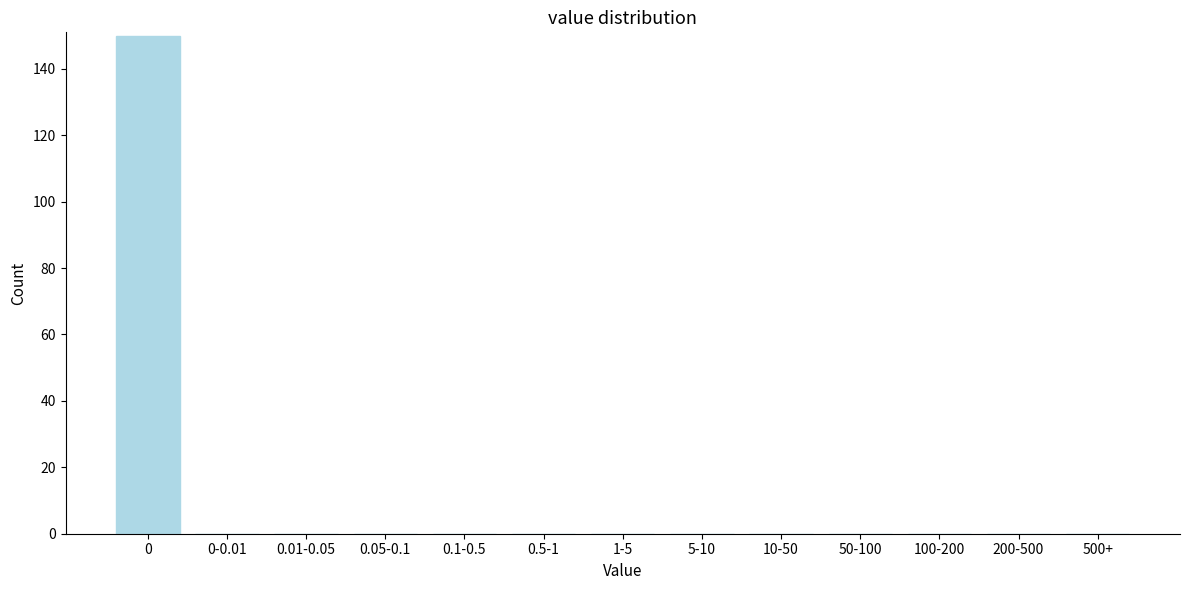

Reading left to right, what are all the values shown in this chart?

0=150	0-0.01=0	0.01-0.05=0	0.05-0.1=0	0.1-0.5=0	0.5-1=0	1-5=0	5-10=0	10-50=0	50-100=0	100-200=0	200-500=0	500+=0